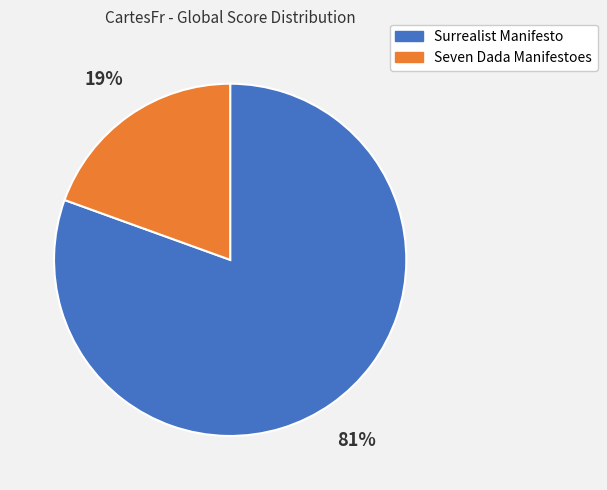

Rank the categories by value from lowest to highest.

Seven Dada Manifestoes, Surrealist Manifesto